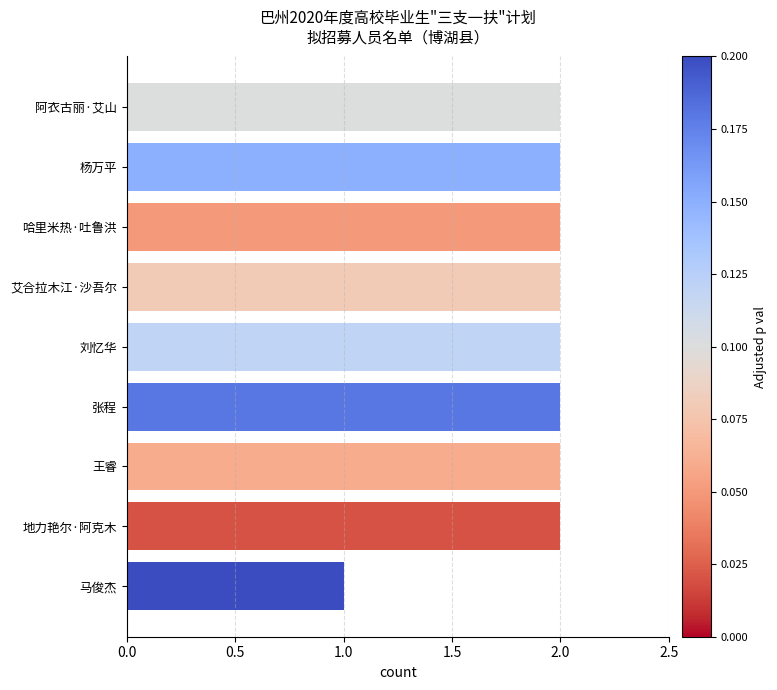

At which label is the value closest to 1?

马俊杰